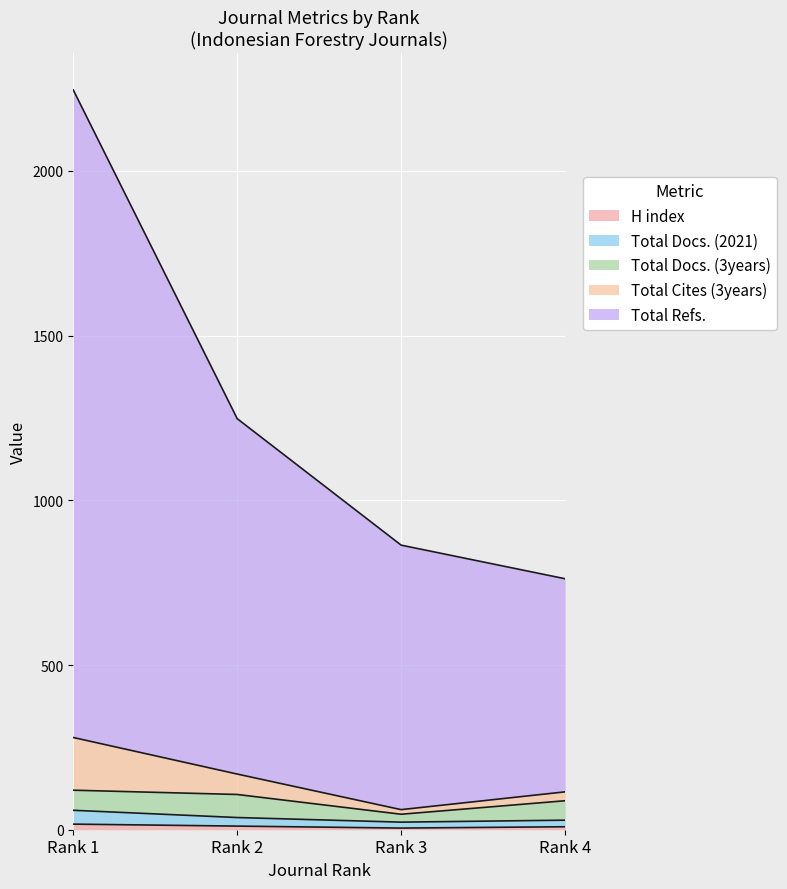

At which category does the chart reach its peak across all series?

Rank 1